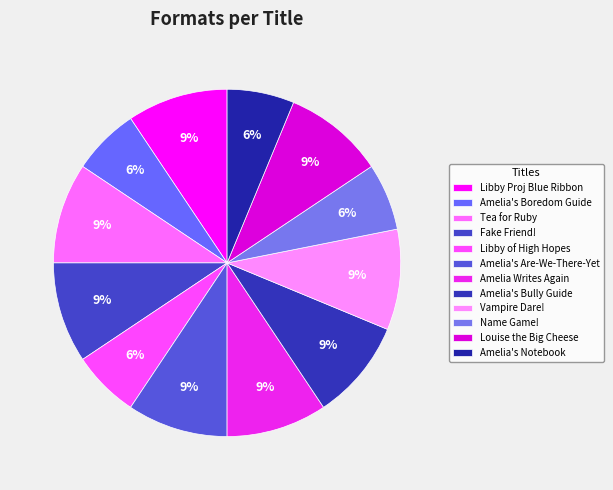

What is the smallest slice in the pie chart?

Amelia's Boredom Survival Guide